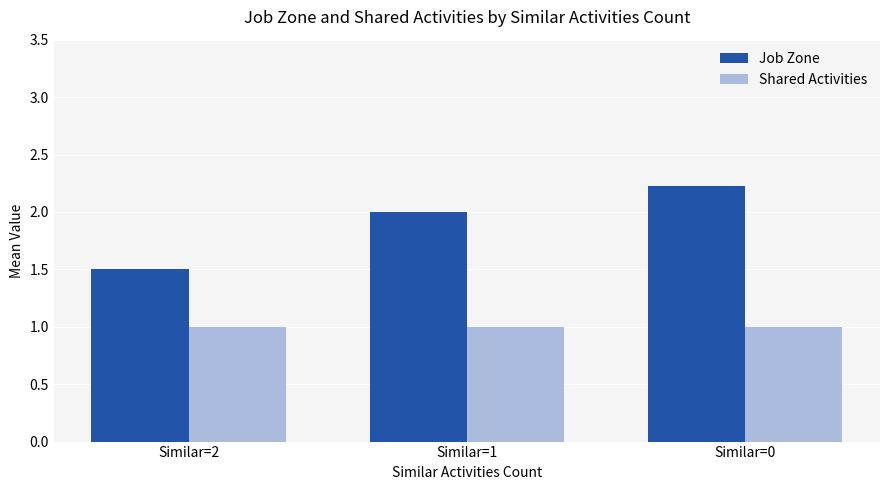

What is the sum of all Shared Activities values?

3.0